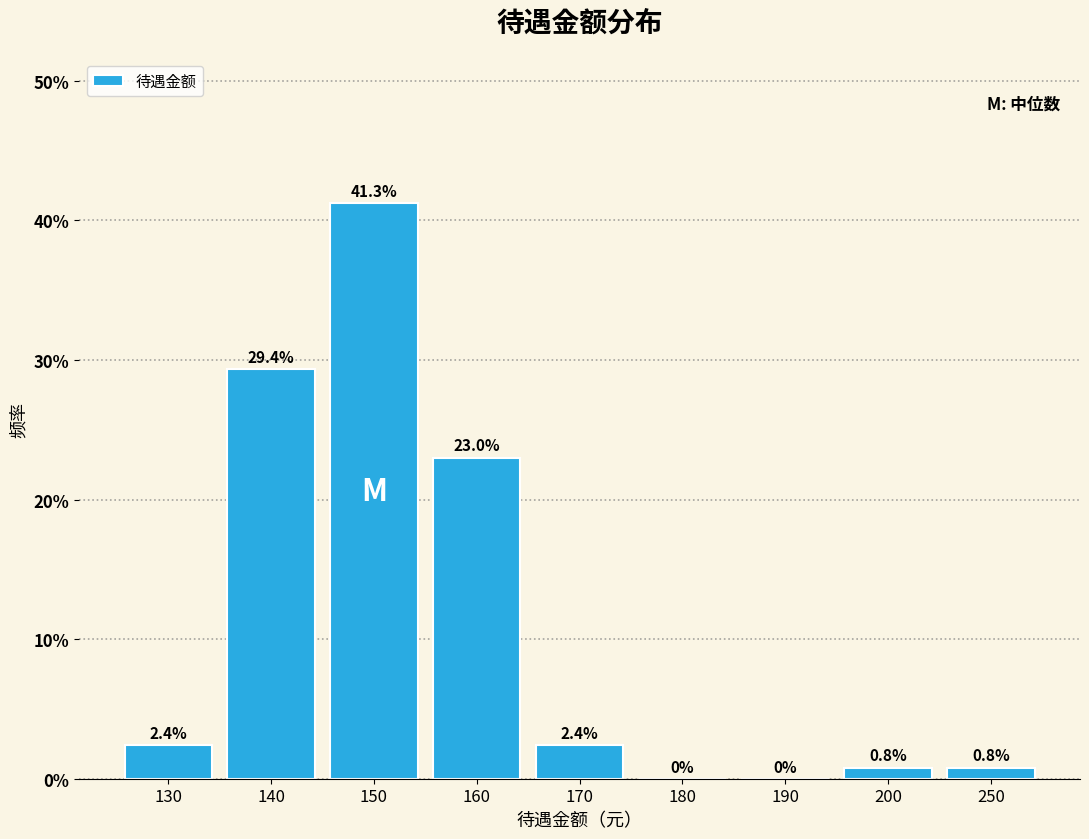

Reading right to left, list all the values displayed in this chart.

250=0.8	200=0.8	190=0.0	180=0.0	170=2.4	160=23.0	150=41.3	140=29.4	130=2.4